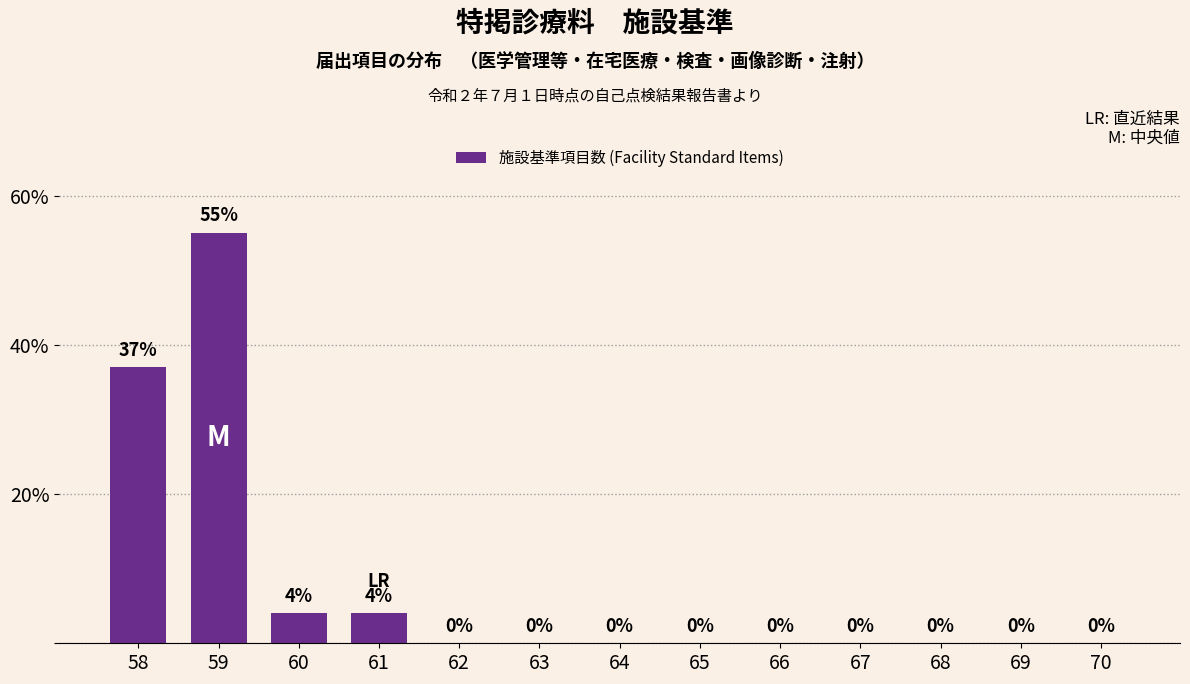

What is the average value?

8